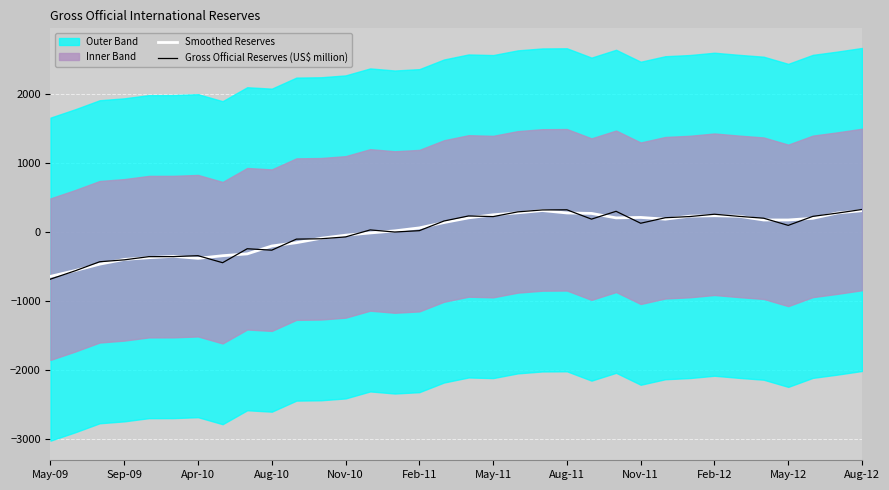

Reading left to right, what are all the values shown in this chart?

Smoothed Reserves: -639.6	-555.7	-462.6	-394.1	-369.2	-349.1	-378.3	-340.3	-313.6	-199.7	-151.5	-87.5	-43.1	-10.4	19.7	62.8	140.3	208.3	252.4	281.4	314.3	279.3	272.8	207.8	214.5	189.2	232.7	239.4	231.3	177.5	177.5	202.1	278.9	312.2
Gross Official Reserves (US$ million): -679.8	-559.4	-428.0	-400.3	-354.0	-353.2	-340.0	-441.6	-239.4	-259.9	-99.8	-94.9	-67.9	33.4	3.2	22.6	162.5	235.8	226.6	294.9	322.9	325.1	190.0	303.3	130.2	210.0	227.4	260.8	230.0	203.2	99.3	229.8	277.2	329.7